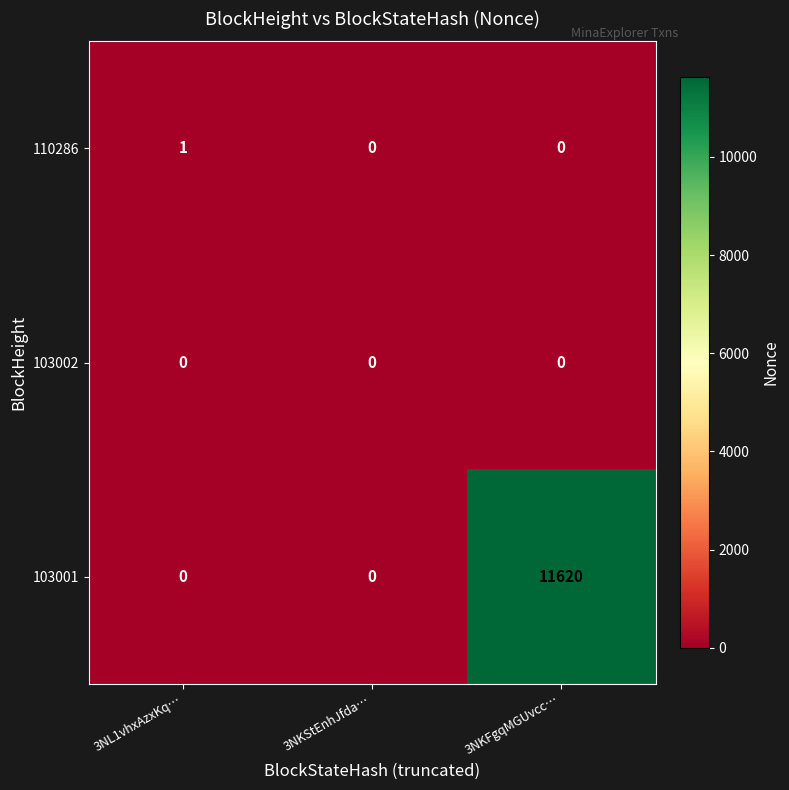

At which category is the sum across all series the highest?

3NKFgqMGUvcc…